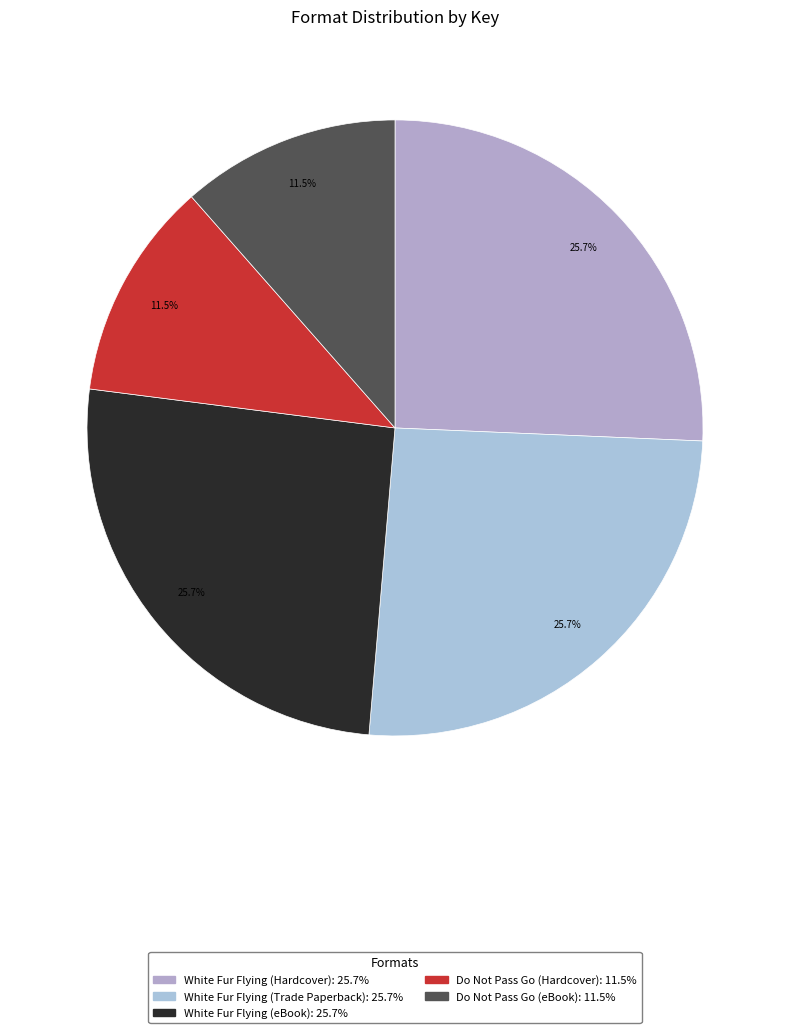

What portion of the pie excludes White Fur Flying (Hardcover)?

74.3%